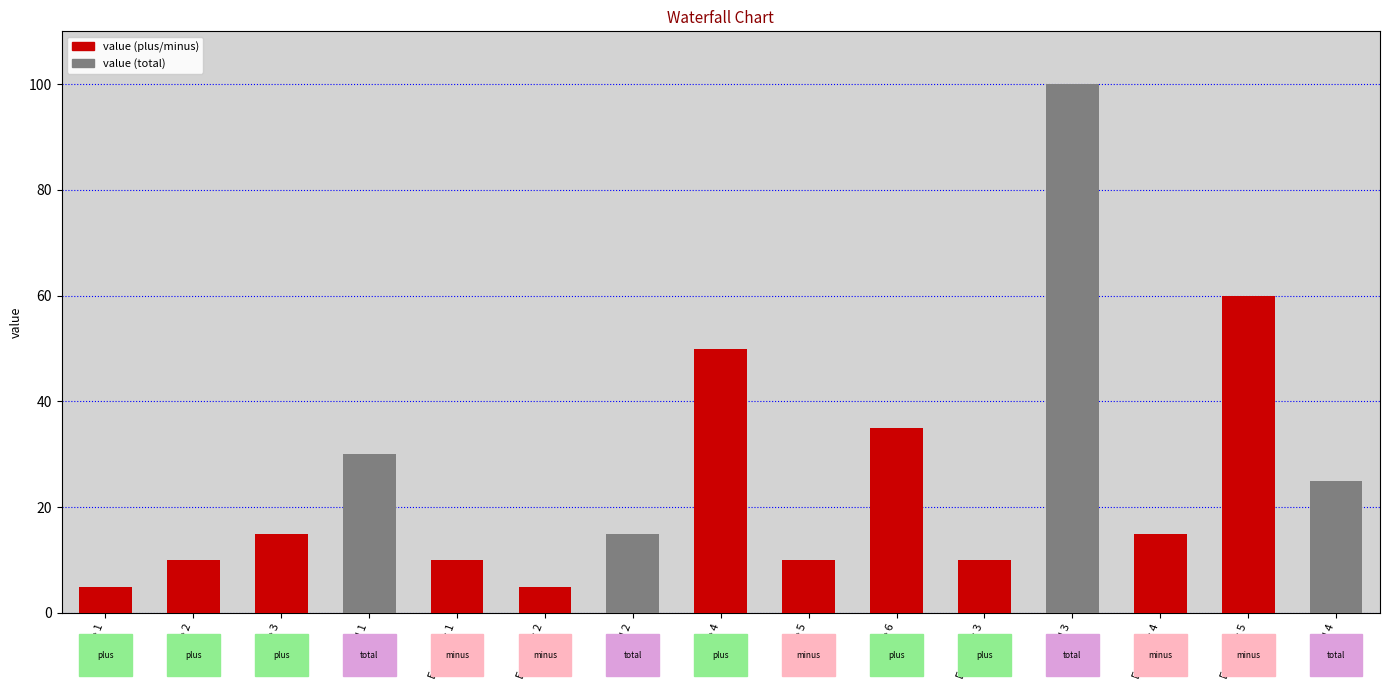

The chart shows a value of 4 at Income 5. True or false?

False